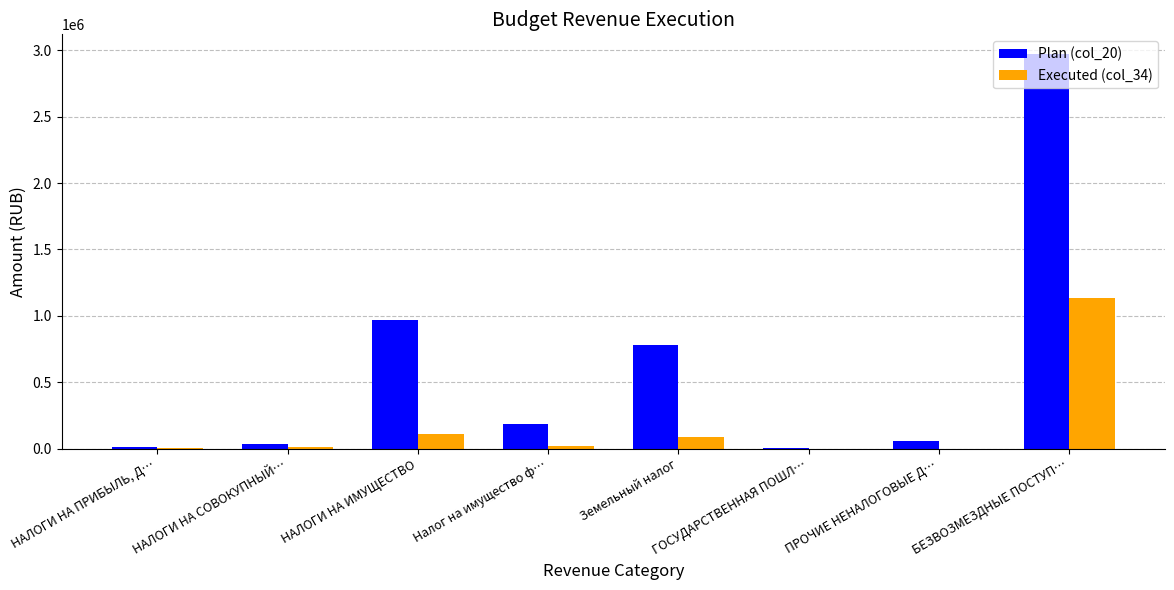

Which category has the highest value in the Plan (col_20) series?

БЕЗВОЗМЕЗДНЫЕ ПОСТУП…